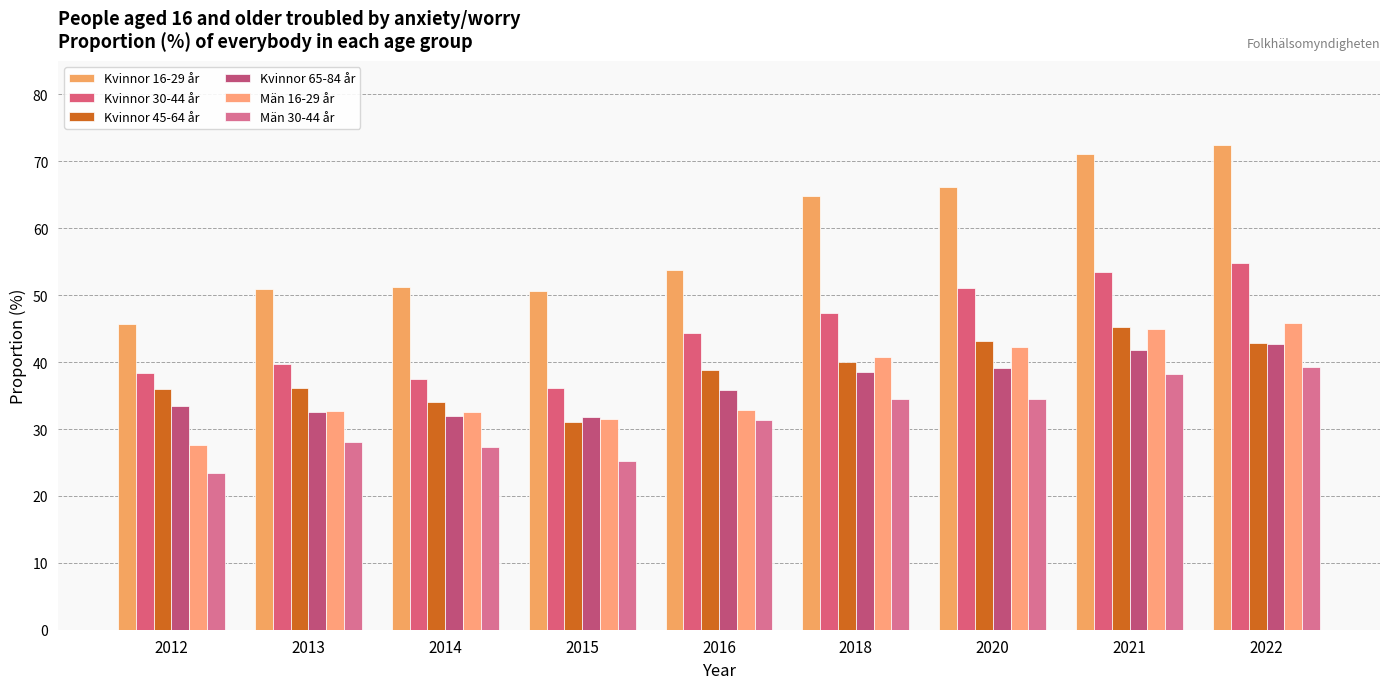

At how many categories does at least one series exceed 33?

9